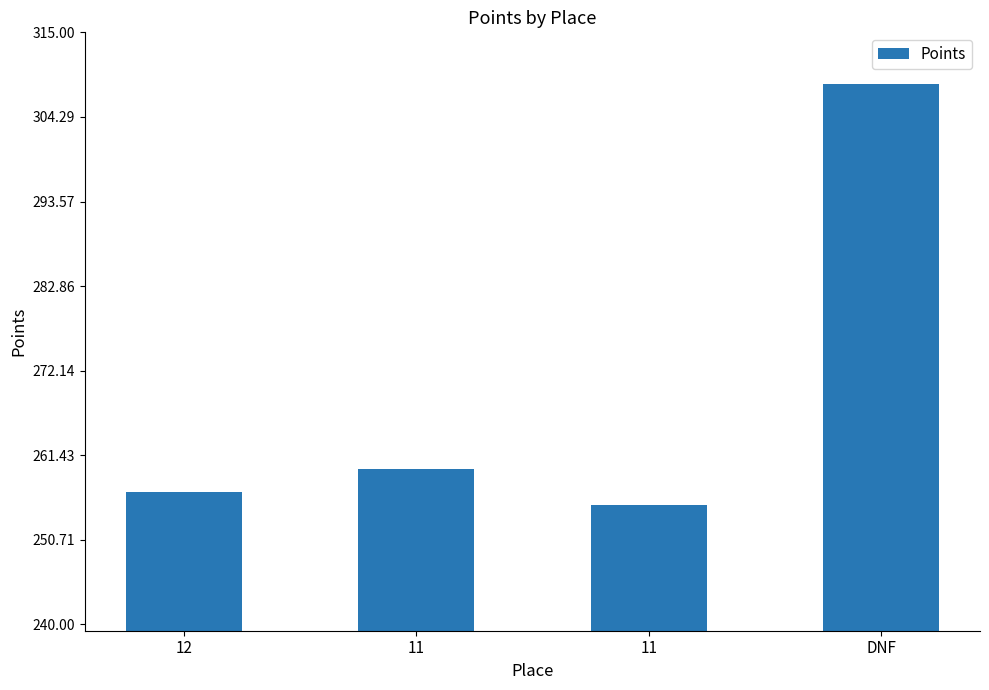

How many data points are less than 259?

2